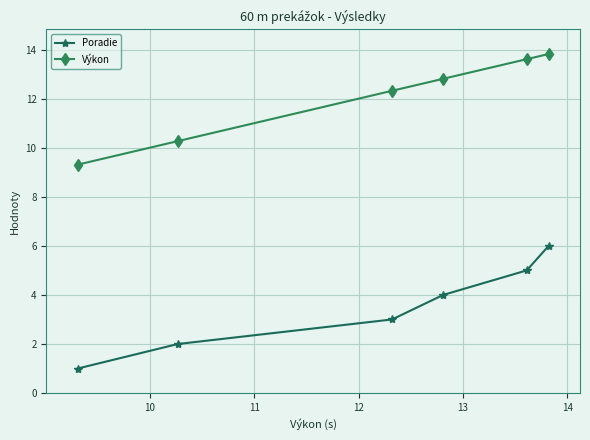

What is the value of the Poradie point at the 5th from the left?

5.0